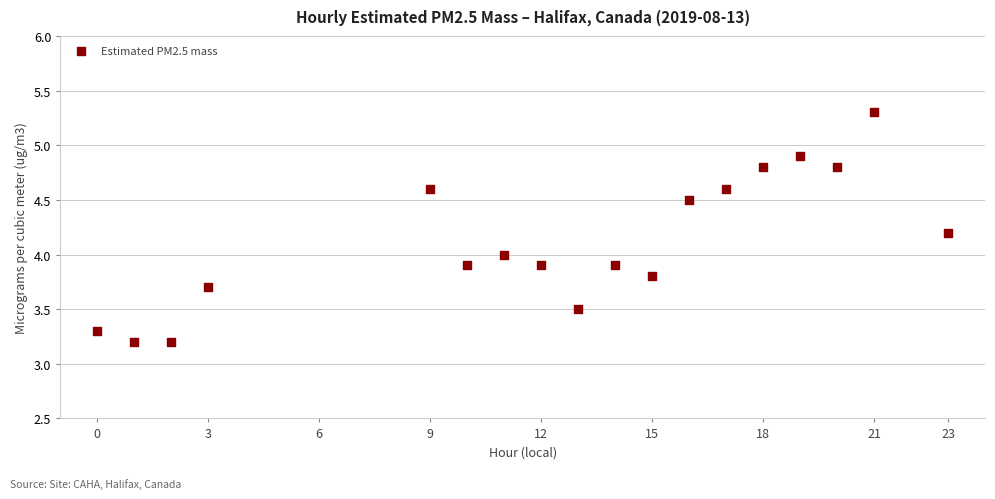

What is the range of X values (max minus min)?

23.0